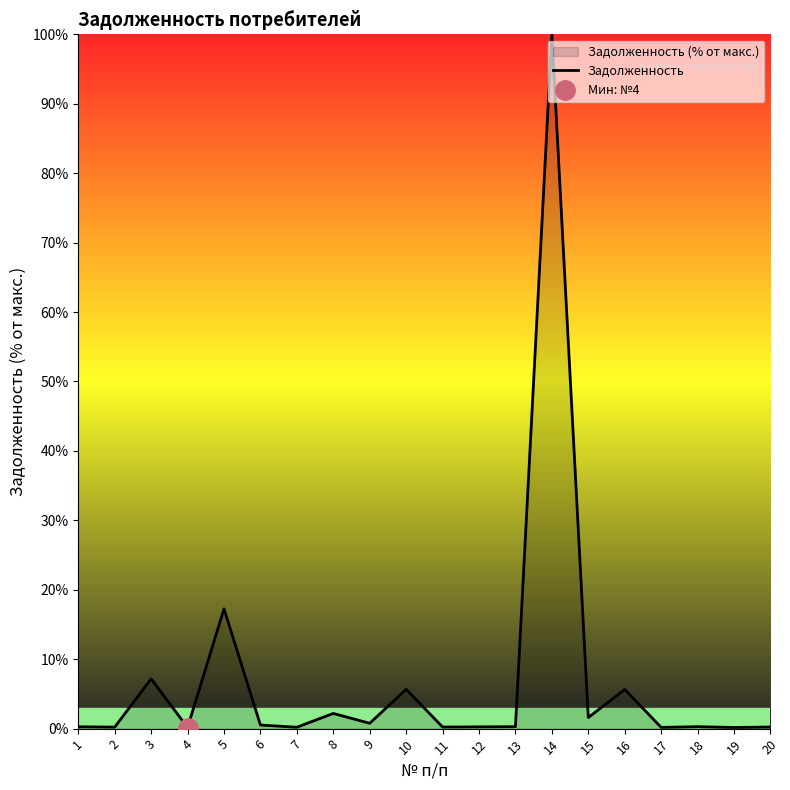

The chart shows a value of 0.3 at 20. True or false?

False